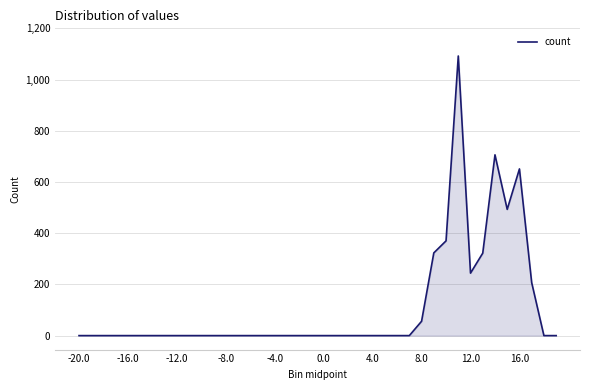

What is the greatest value displayed?

1092